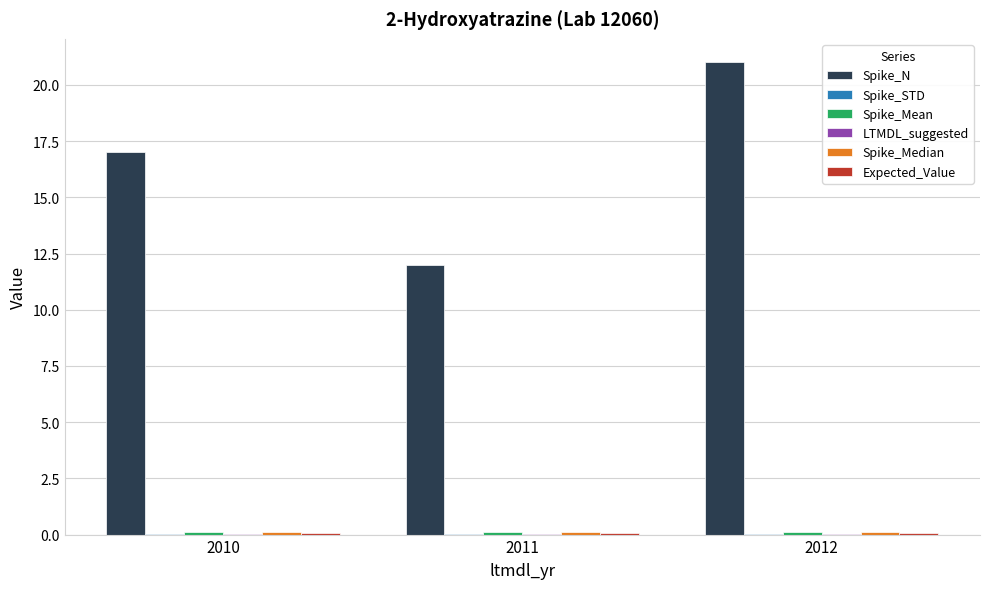

The value of Spike_N at 2011 is 12.0. True or false?

True